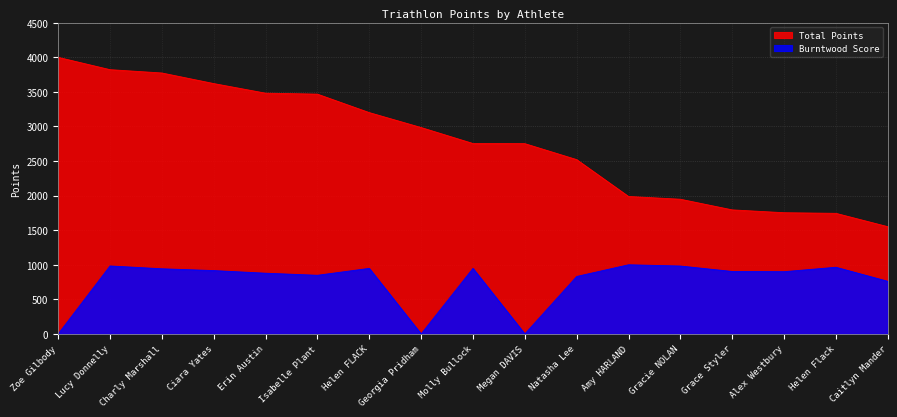

True or false: Total Points and Burntwood Score intersect in this chart.

False